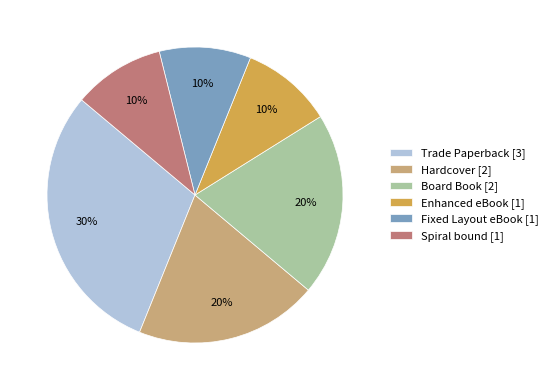

Combined, do Fixed Layout eBook [1] and Trade Paperback [3] account for over 50%?

No